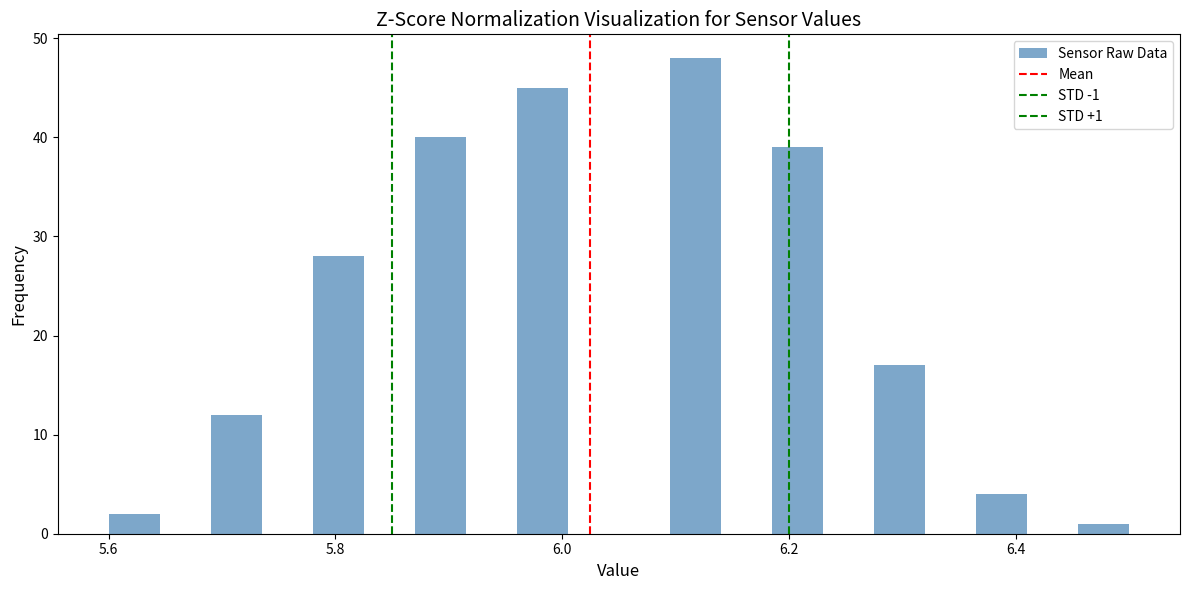

Around what value on the x-axis is the tallest bar? Give the approximate position of its centre, as read against the axis.

6.12